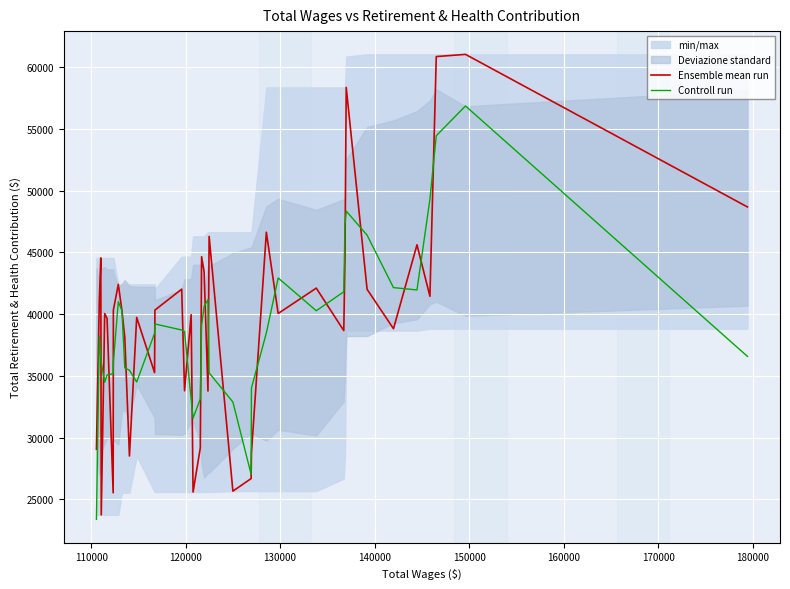

Which series has the widest spread of values?

Ensemble mean run